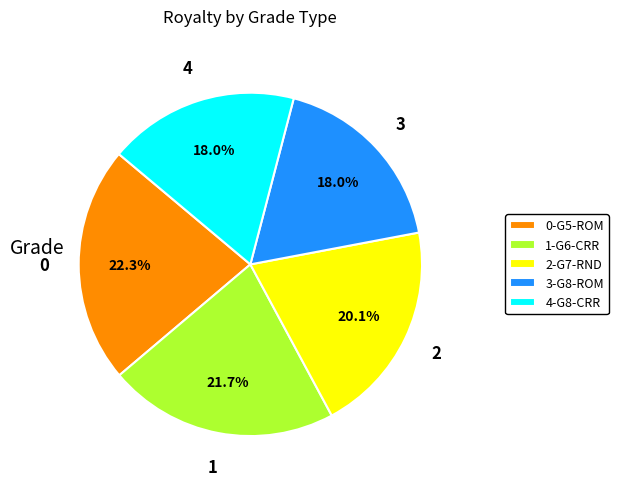

Does 3-G8-ROM represent more than half of the total?

No